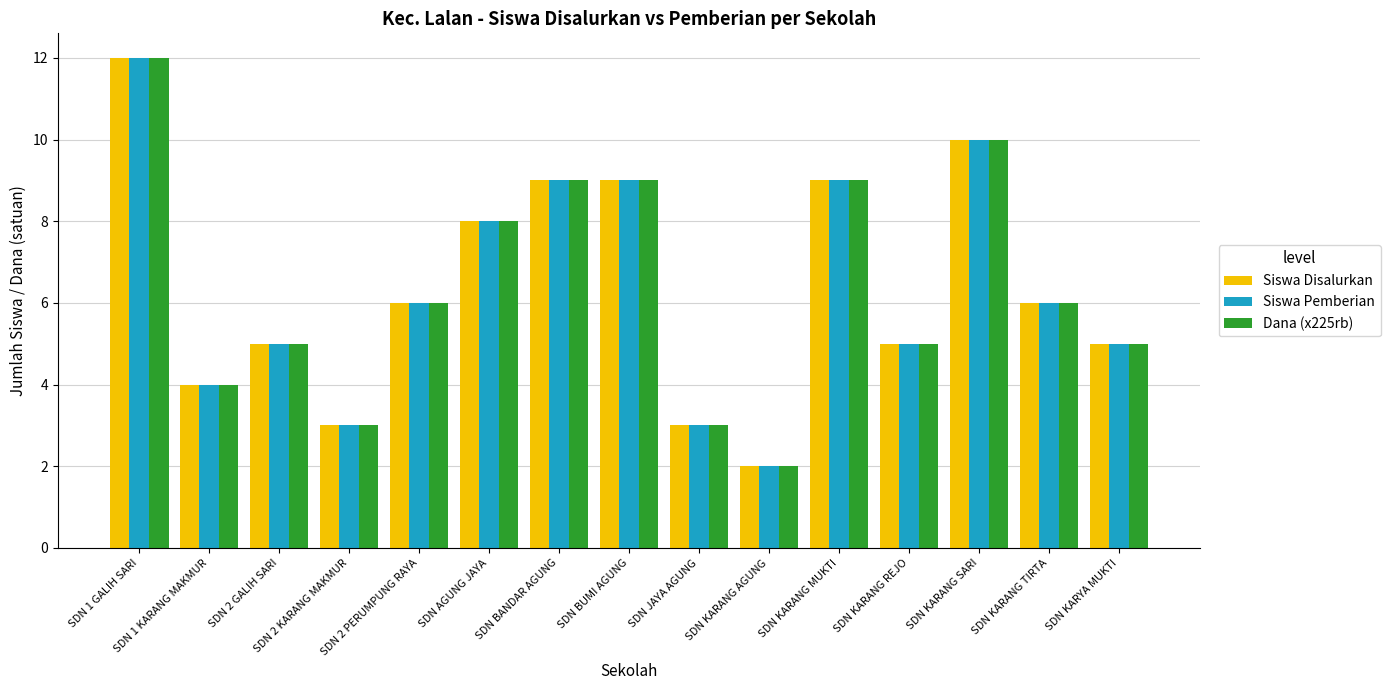

Which category has the lowest value across all series?

SDN KARANG AGUNG